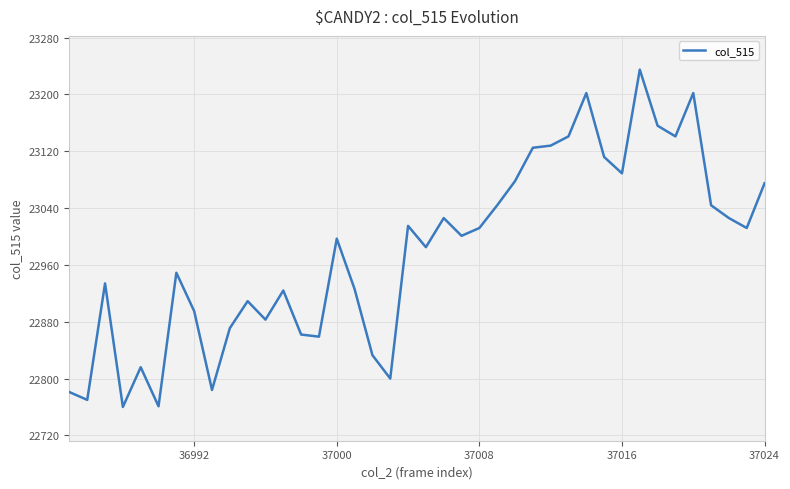

What is the difference between the maximum and minimum values?

475